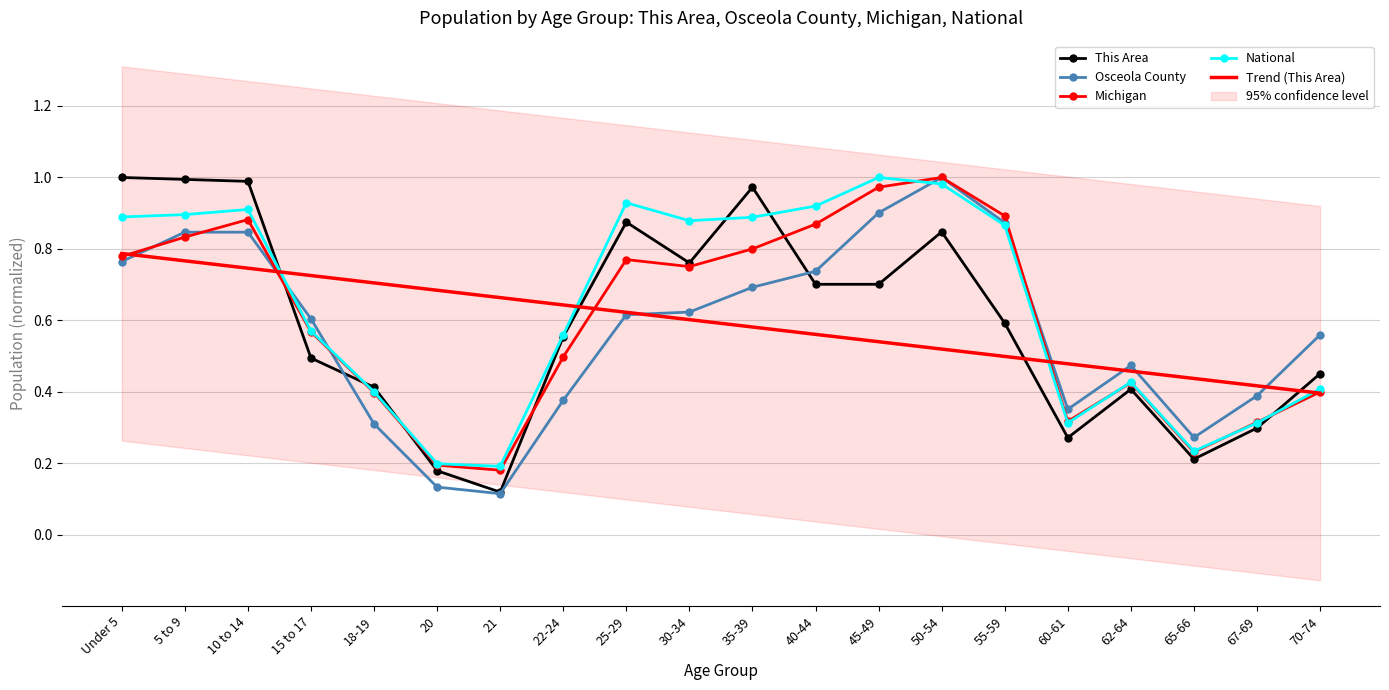

Which category has the lowest value in the National series?

21